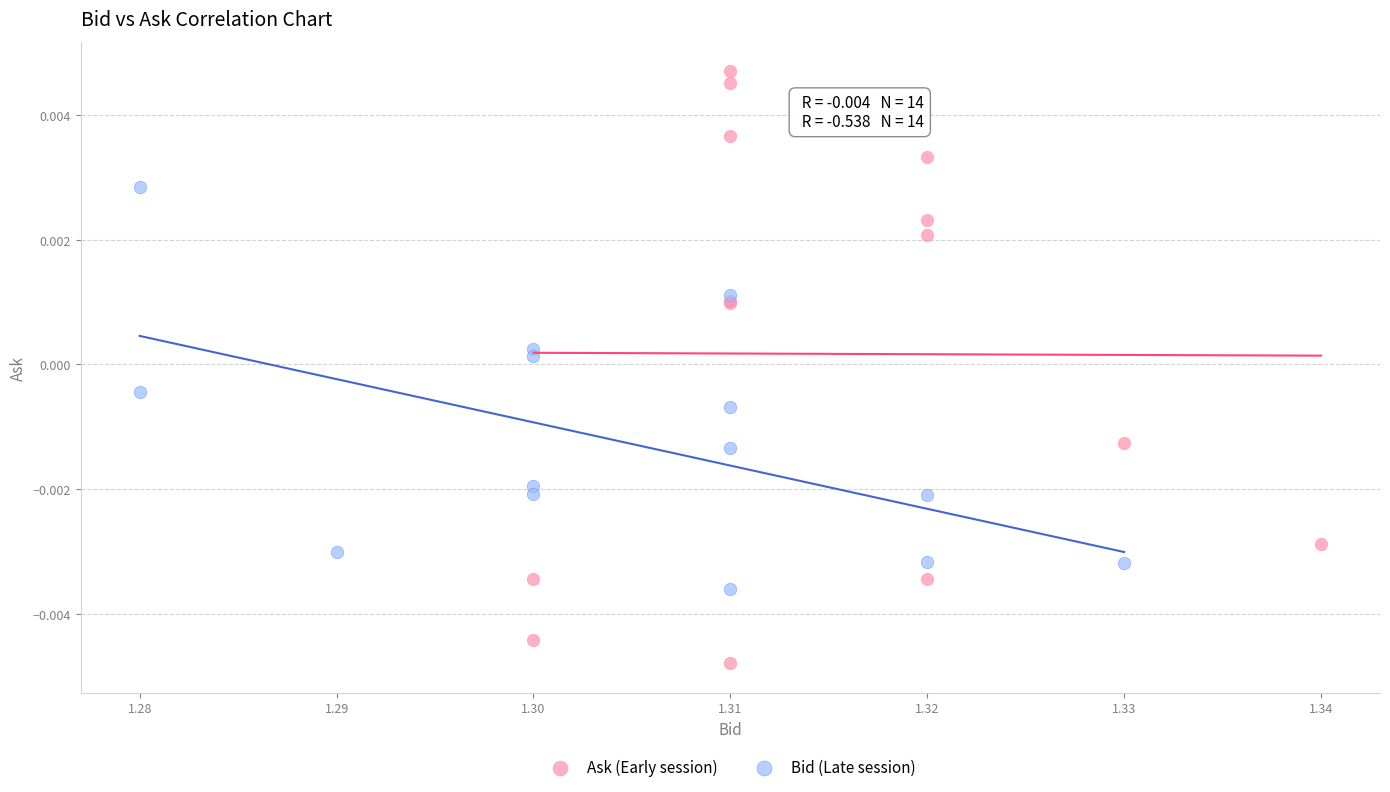

Which series contains the highest Y value?

Ask (Early session)